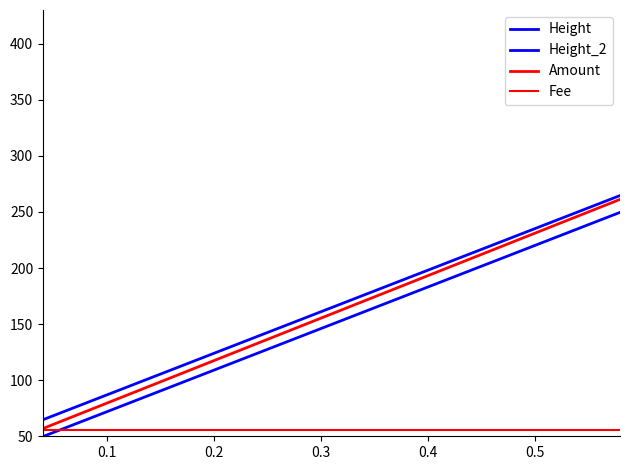

Is the value of Height_2 at 0.0 greater than the value of Height at 0.0?

No